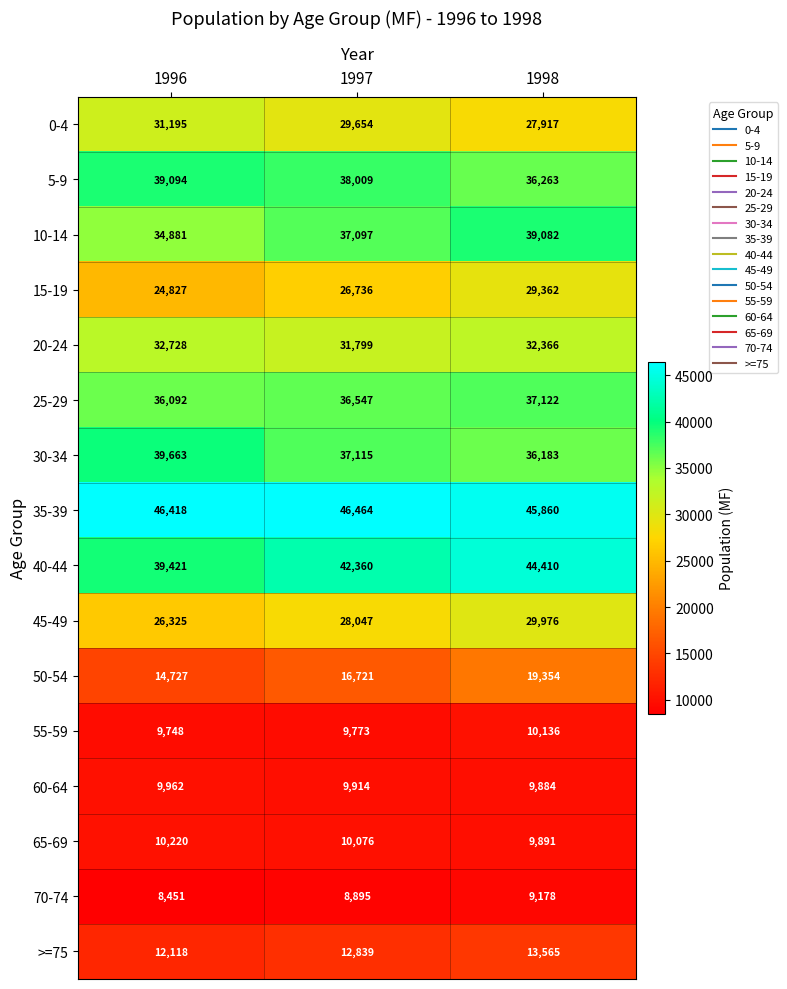

Count the number of categories in the chart.

3